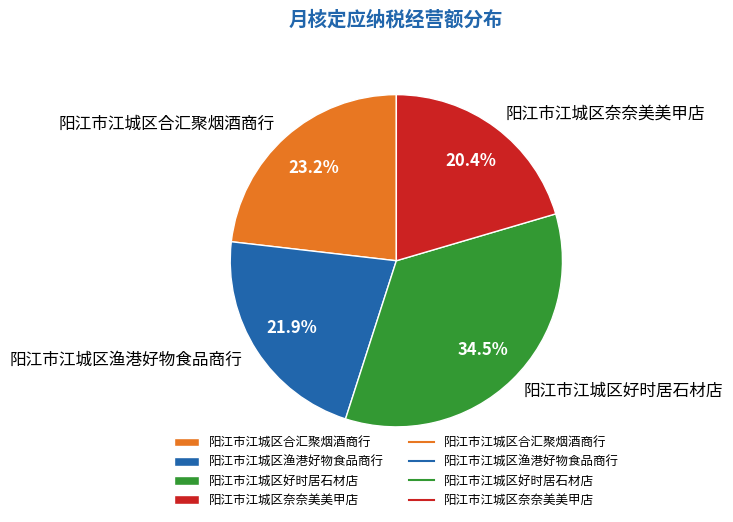

Is there a majority slice in this chart?

No